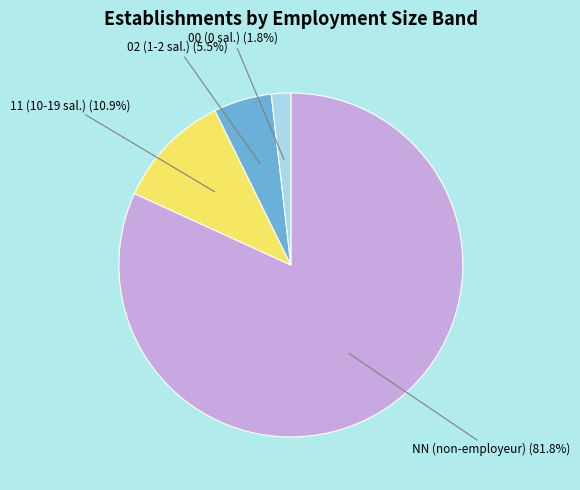

Does any single category account for the majority?

Yes